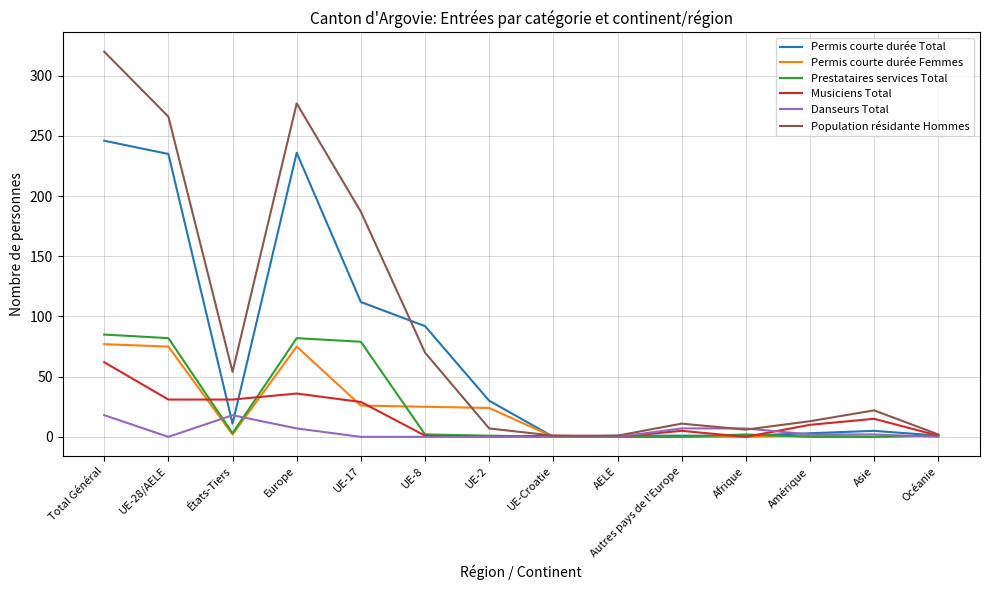

Which series has the largest total across all categories?

Population résidante Hommes